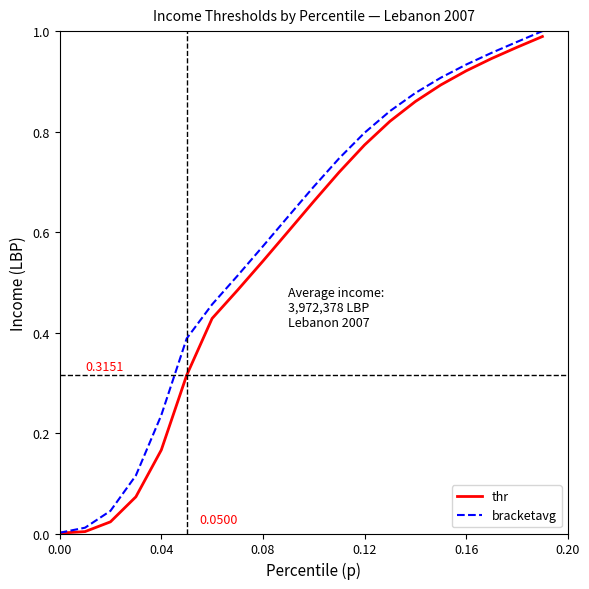

How many lines are shown in the chart?

2